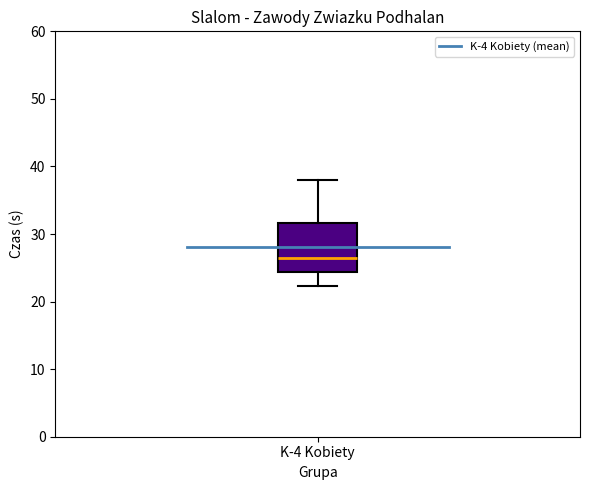

Read this box plot against the y-axis: the position of the median line, the range covered by the box, and the ends of both whiskers. The values are not printed on the chart, so give them approximately, as read against the axis.

median 27, box 24 to 32, whiskers 22 to 38